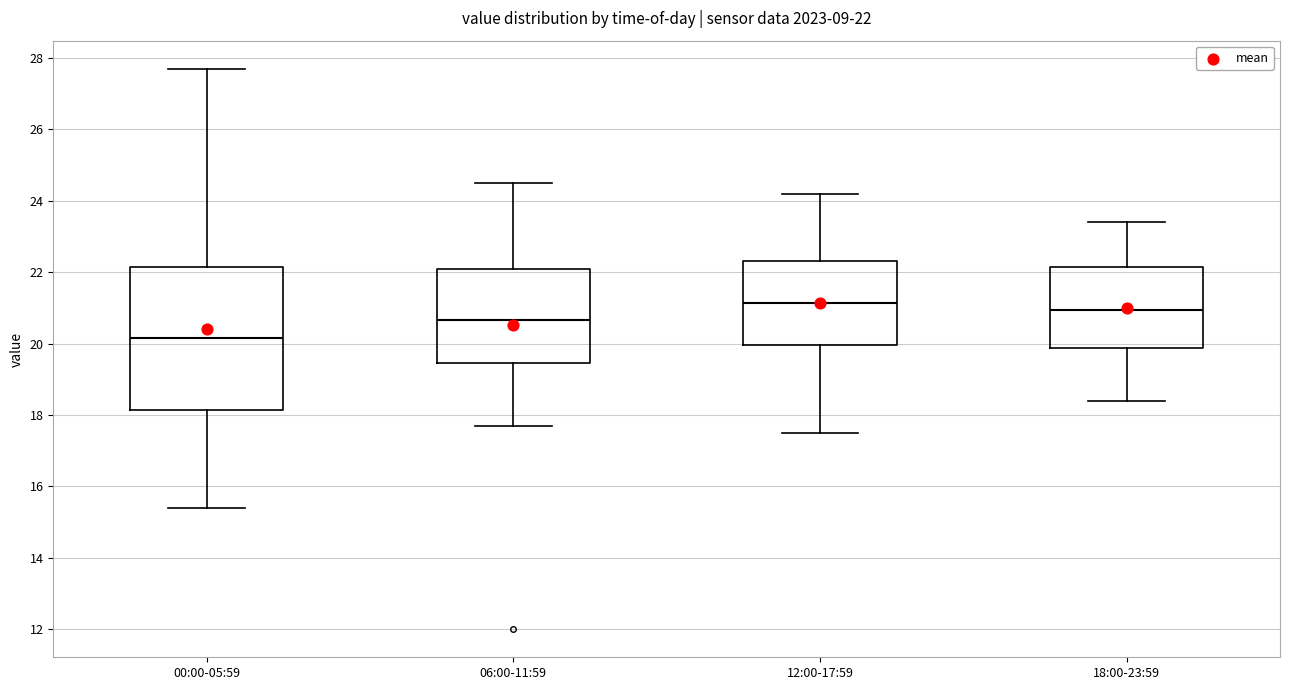

Which box is the tallest, from its lower edge to its upper edge?

00:00-05:59